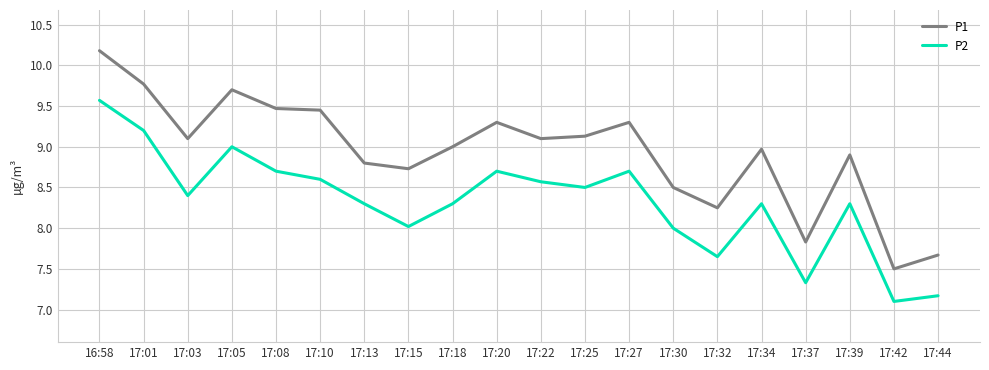

What is the total value across all series at 16:58?

19.8